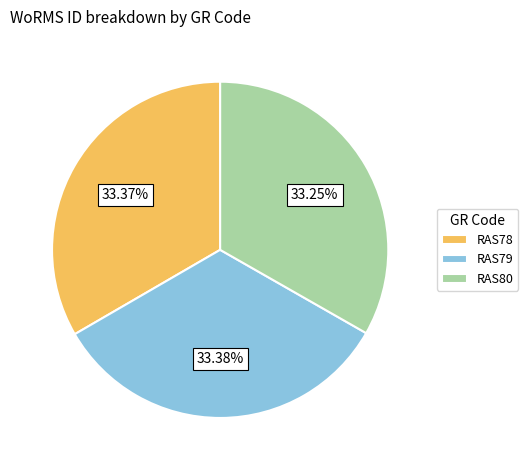

Does any single category account for the majority?

No